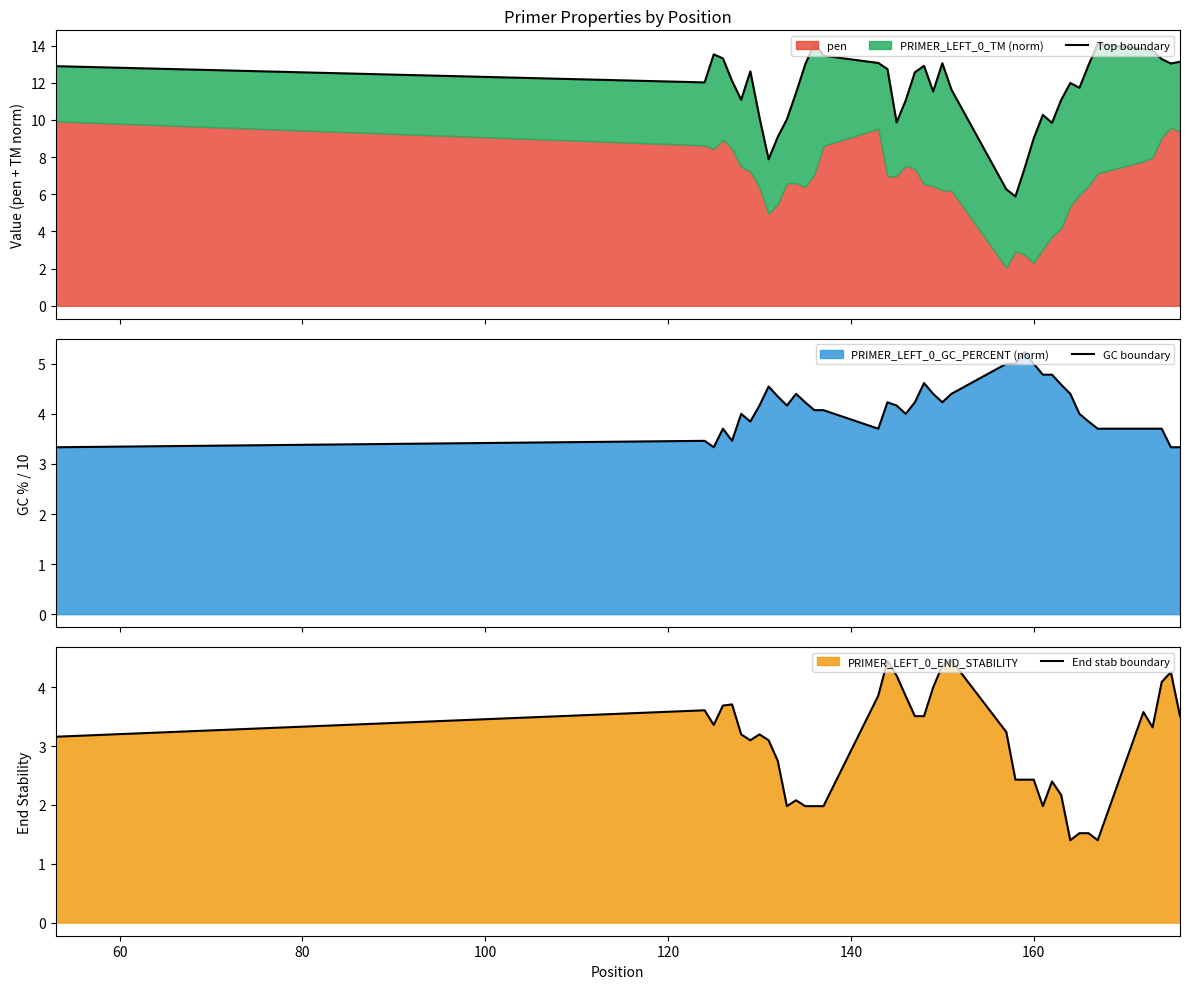

The value of Top boundary at 40 is 18.6. True or false?

False